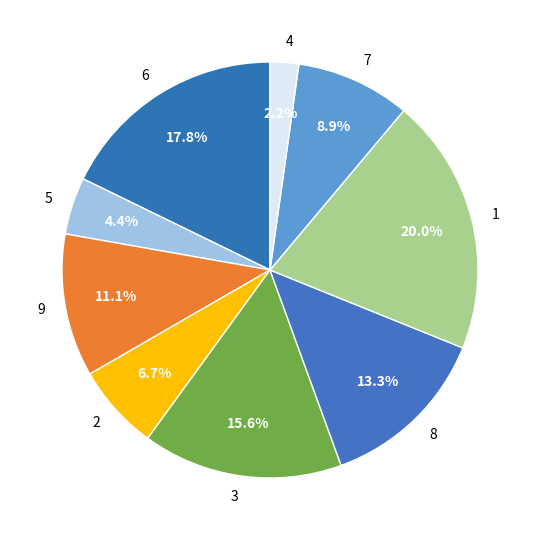

True or false: 9 accounts for 20% of the total.

False